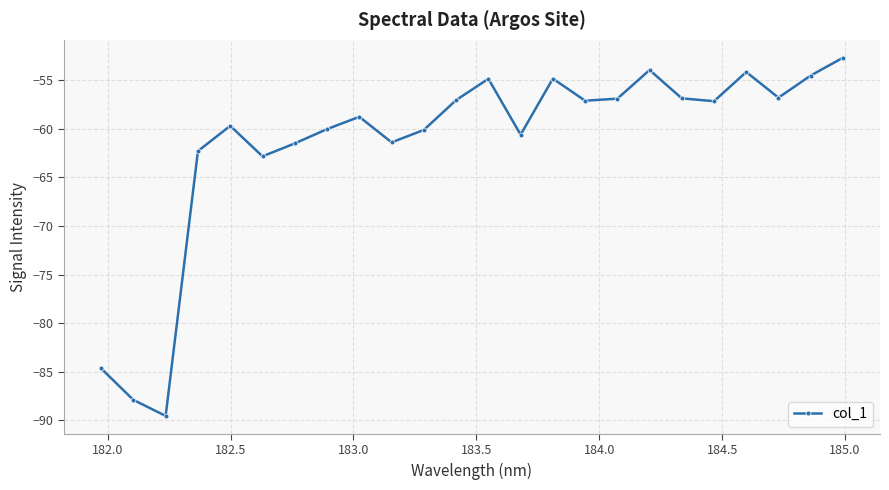

What is the smallest value displayed?

-89.5